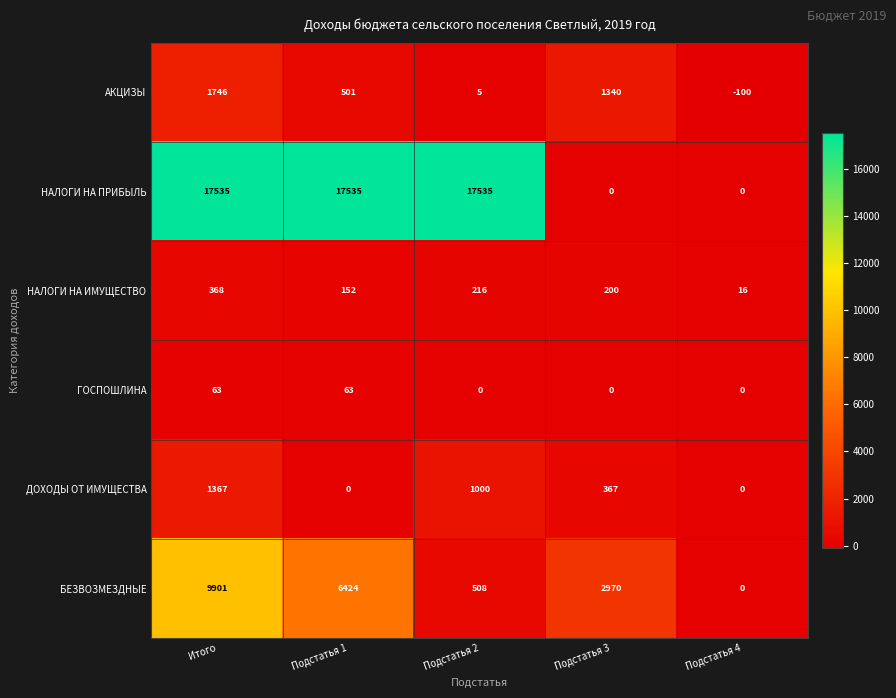

What is the difference between the maximum and second lowest values in the АКЦИЗЫ series?

1741